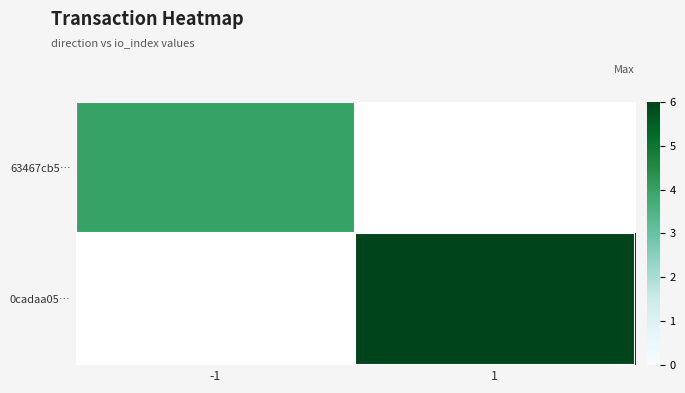

The 0cadaa05… series shows 9.6 at 1. True or false?

False